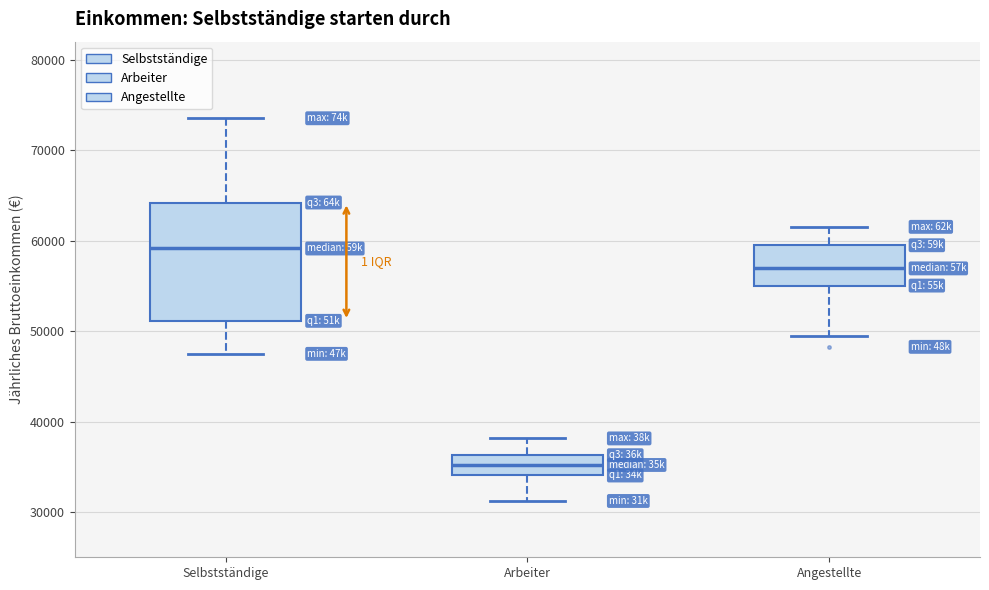

Reading left to right, read every box against the y-axis: the position of its median line, the range the box covers, and the ends of its whiskers. The values are not printed on the chart, so give them approximately, as read against the axis.

Selbstständige: median 59000, box 51000 to 64000, whiskers 47000 to 74000
Arbeiter: median 35000, box 34000 to 36000, whiskers 31000 to 38000
Angestellte: median 57000, box 55000 to 59000, whiskers 49000 to 62000